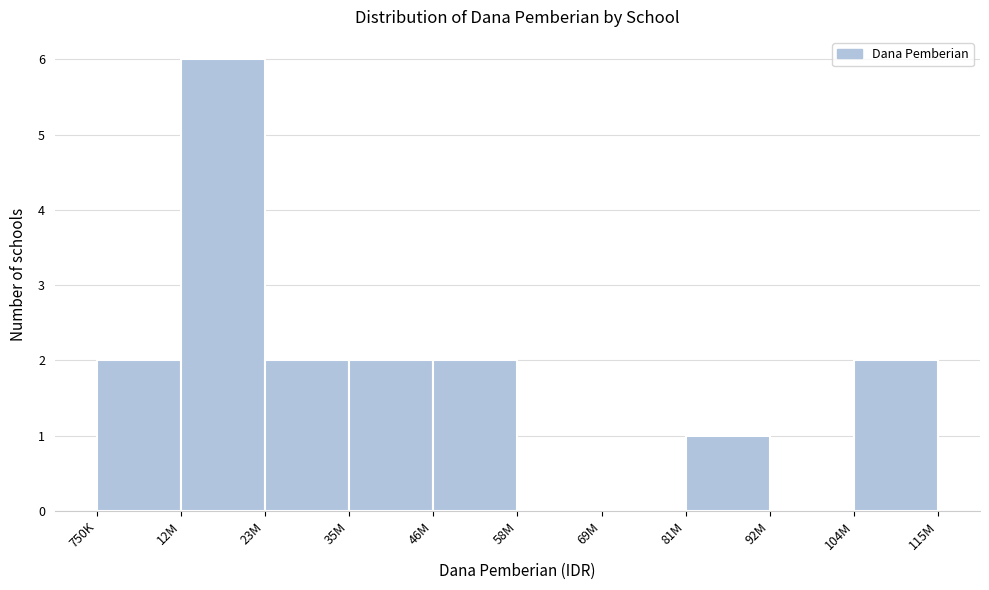

Reading left to right, extract all data points from this chart.

750K=2	12M=6	23M=2	35M=2	46M=2	58M=0	69M=0	81M=1	92M=0	104M=2